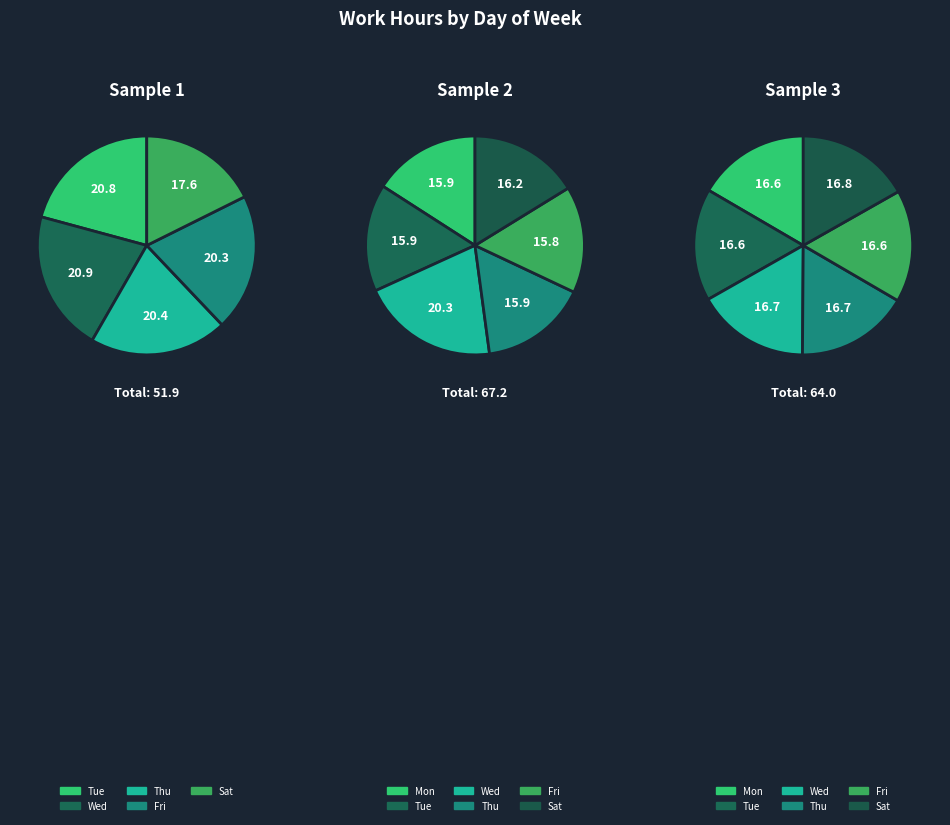

Count the number of slices in the pie.

6